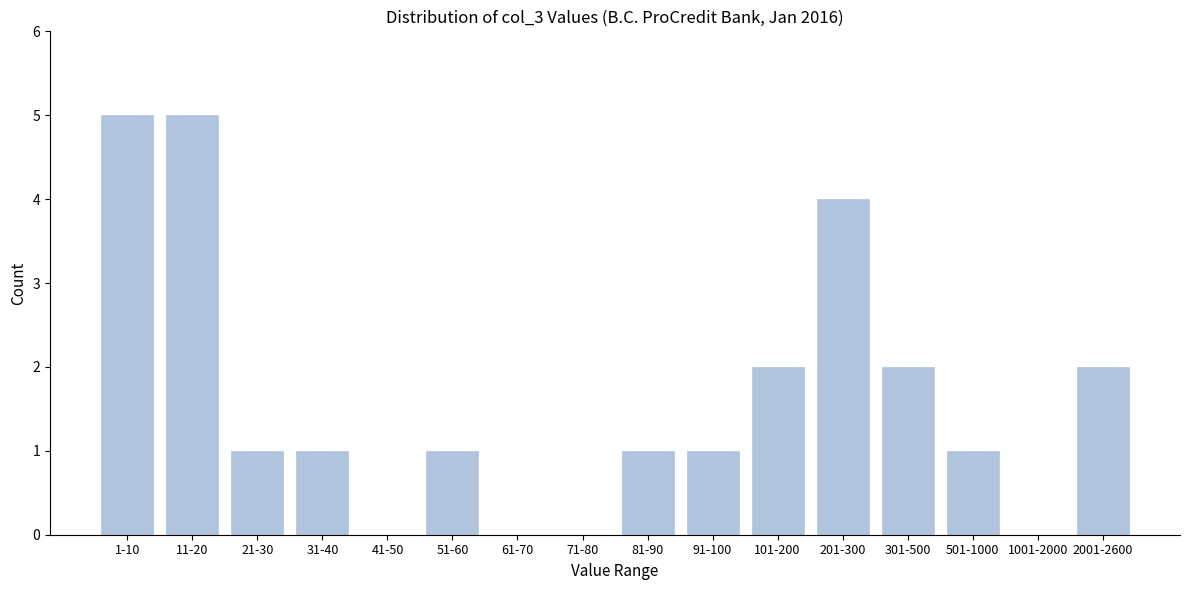

Reading right to left, list all the values displayed in this chart.

2001-2600=2	1001-2000=0	501-1000=1	301-500=2	201-300=4	101-200=2	91-100=1	81-90=1	71-80=0	61-70=0	51-60=1	41-50=0	31-40=1	21-30=1	11-20=5	1-10=5